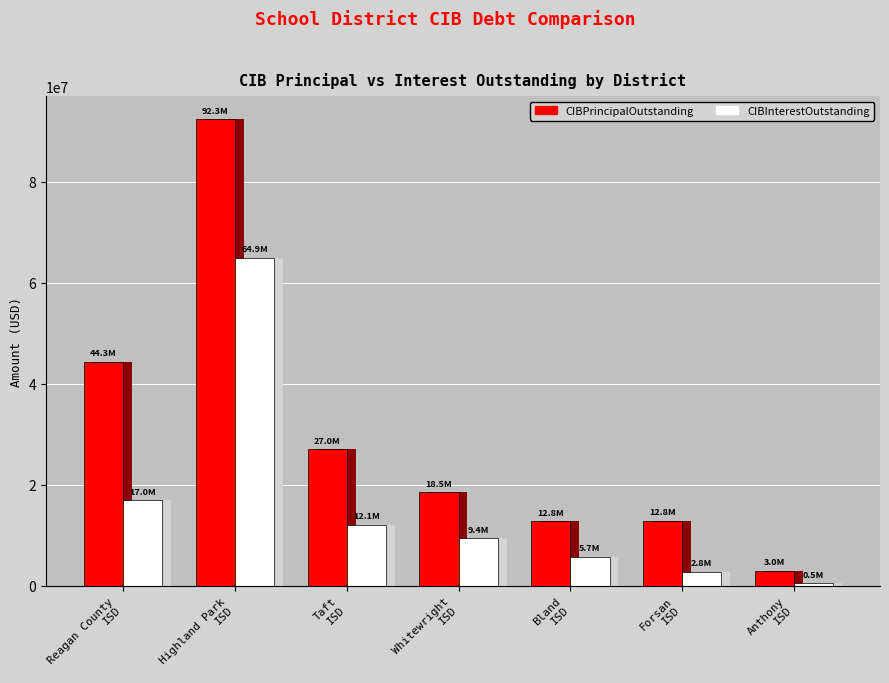

Read the CIBInterestOutstanding value at Reagan County ISD.

16963959.7